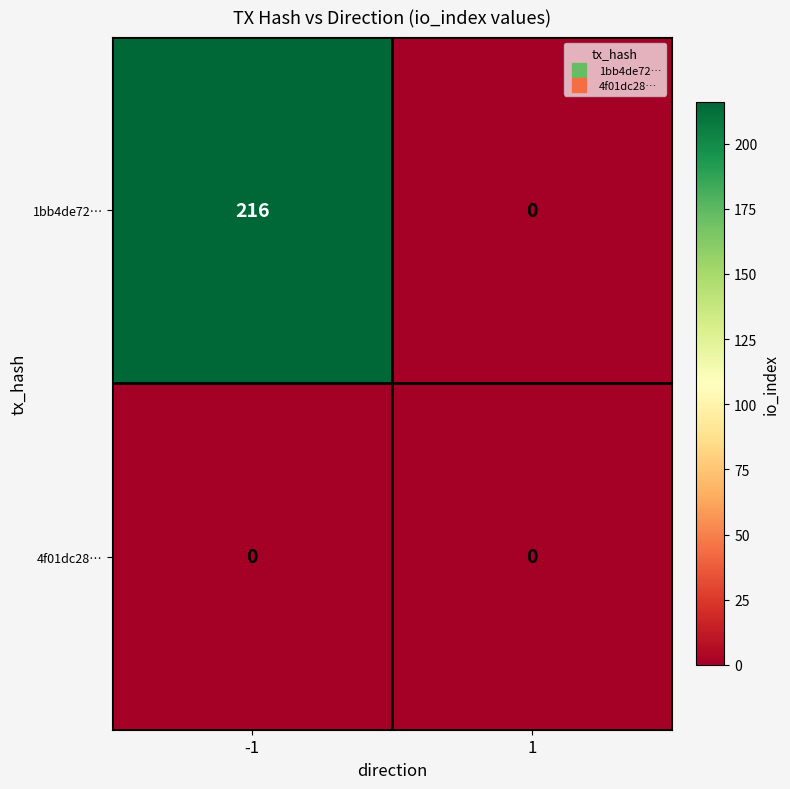

True or false: 1bb4de72… has a value of 83 at 1.

False